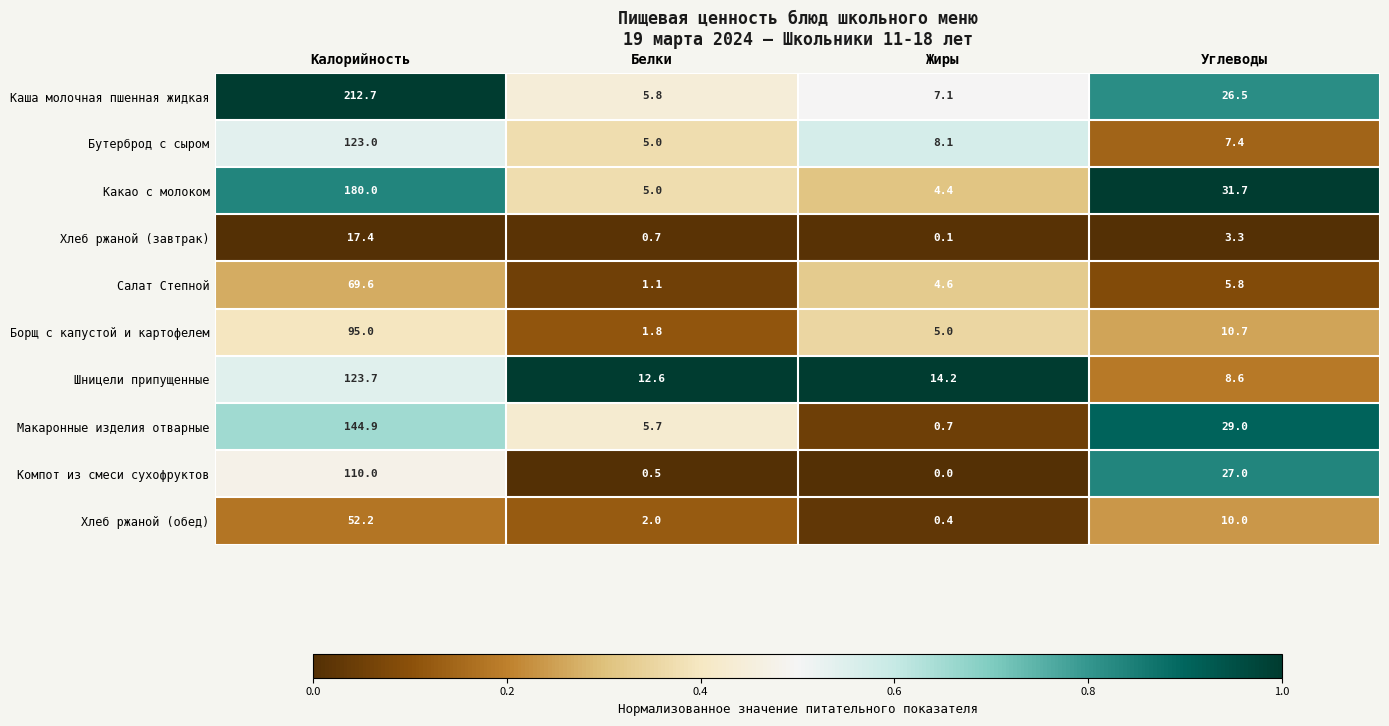

Which series changed the most between Жиры and Углеводы?

Макаронные изделия отварные